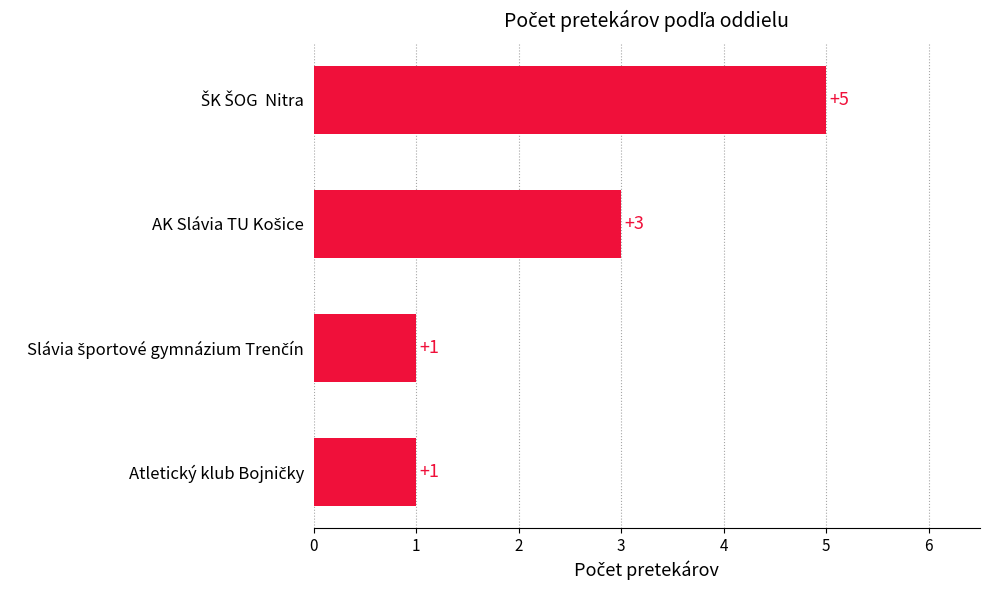

Count the values in the range 1 to 5.

4